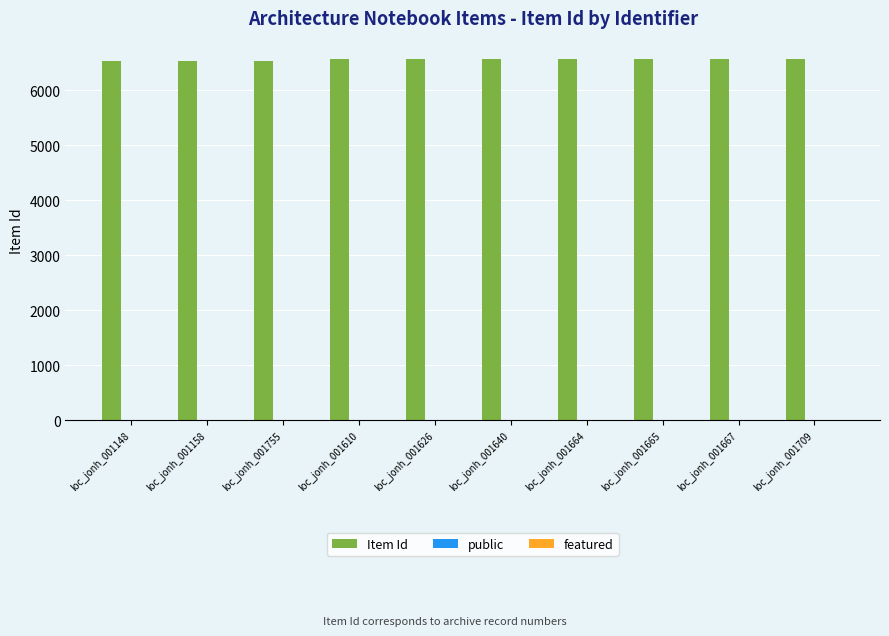

Which series has the largest total across all categories?

Item Id